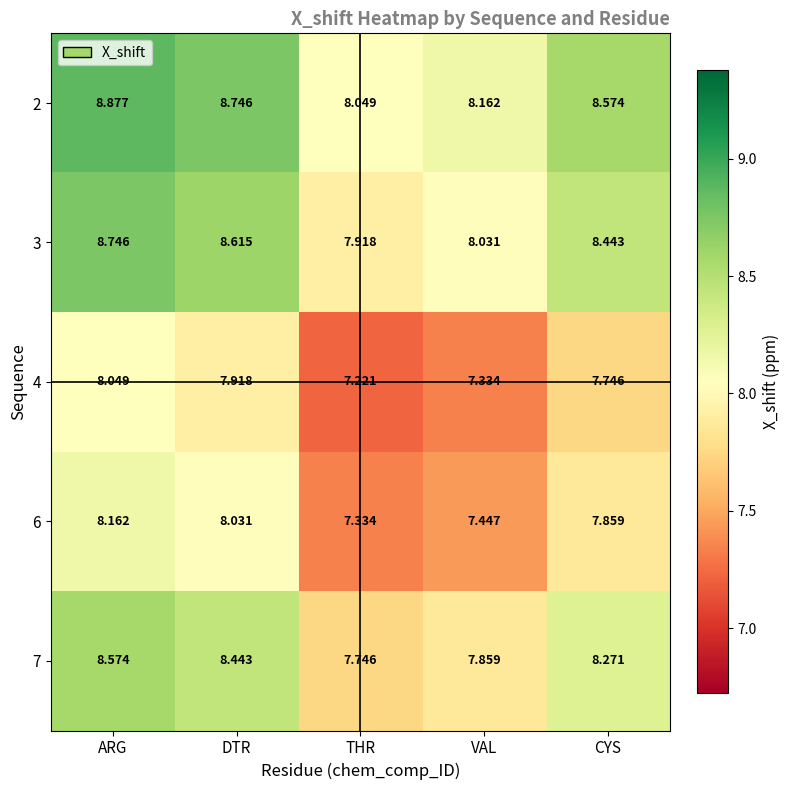

At which category is the sum across all series the highest?

ARG